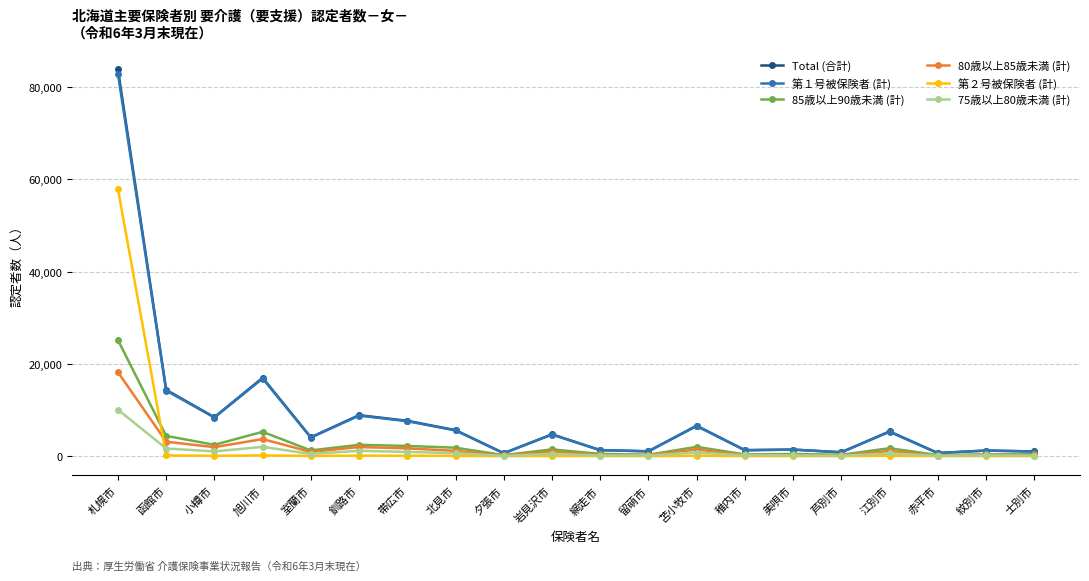

What is the greatest value displayed?

83811